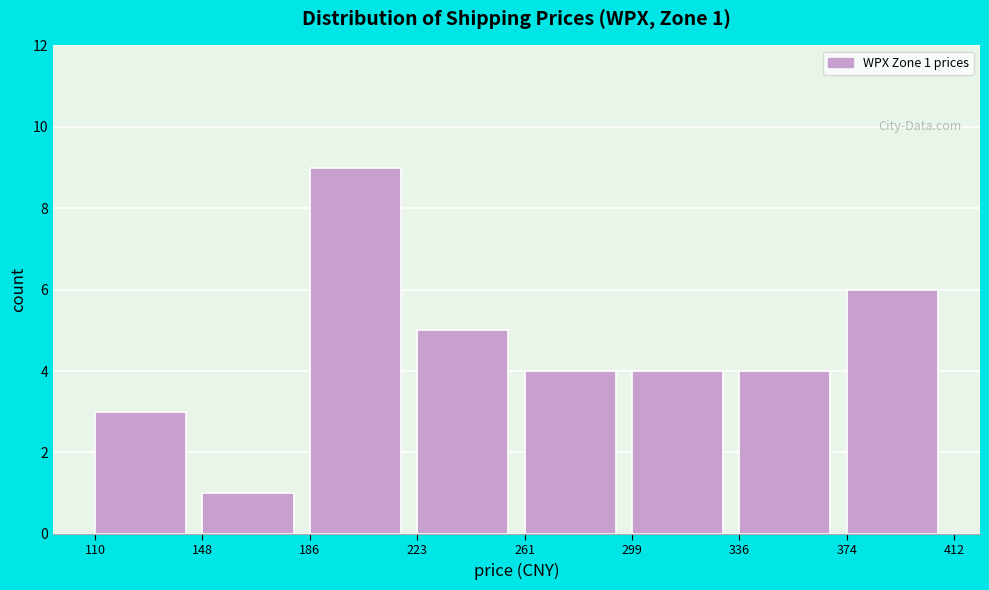

Over which range of the x-axis is the bar tallest?

186 to 223